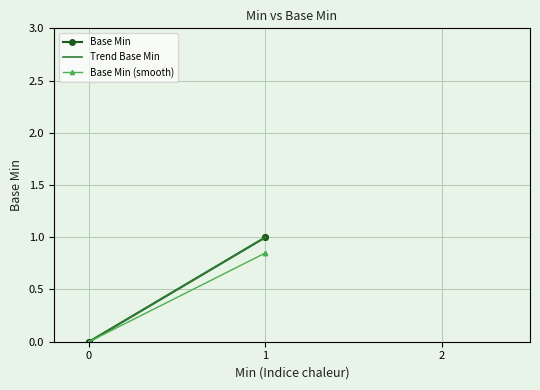

The chart shows a value of 1 at 0. True or false?

False